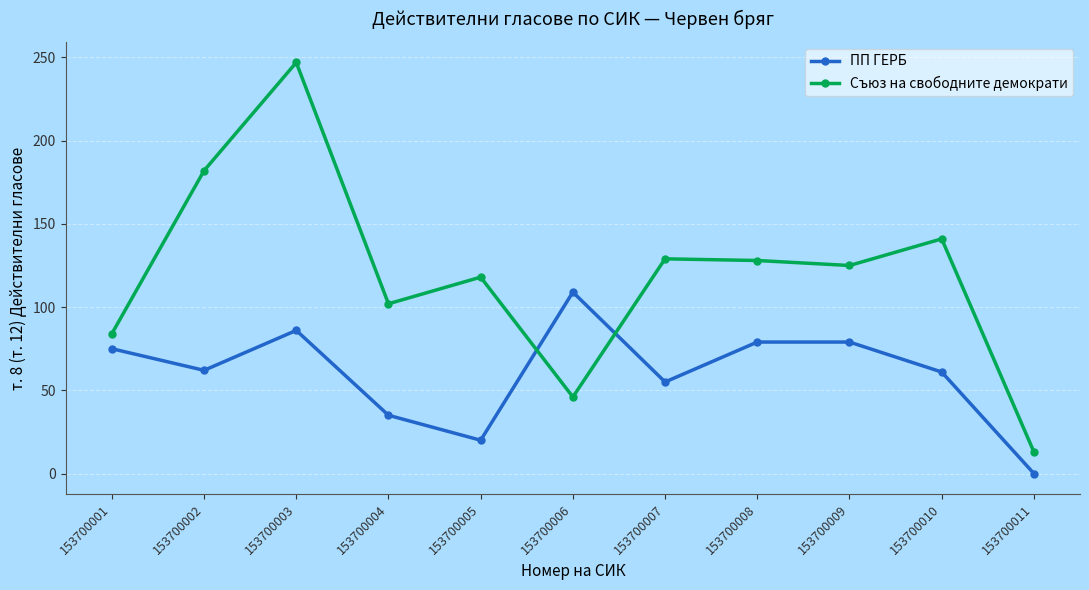

At which category does the chart reach its minimum across all series?

153700011